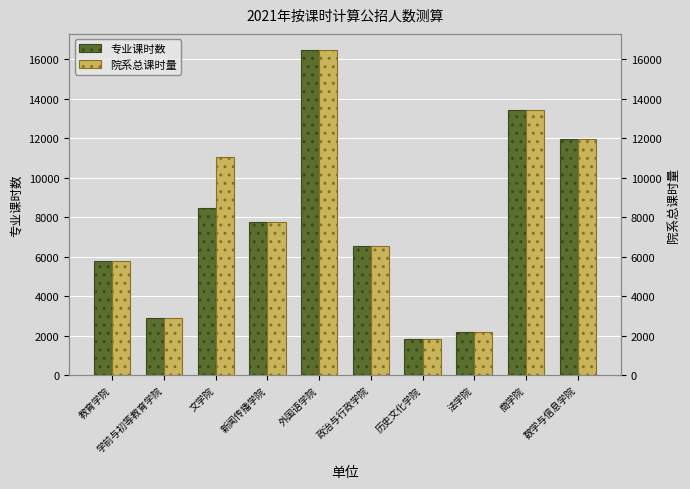

What position from the right is 商学院?

2